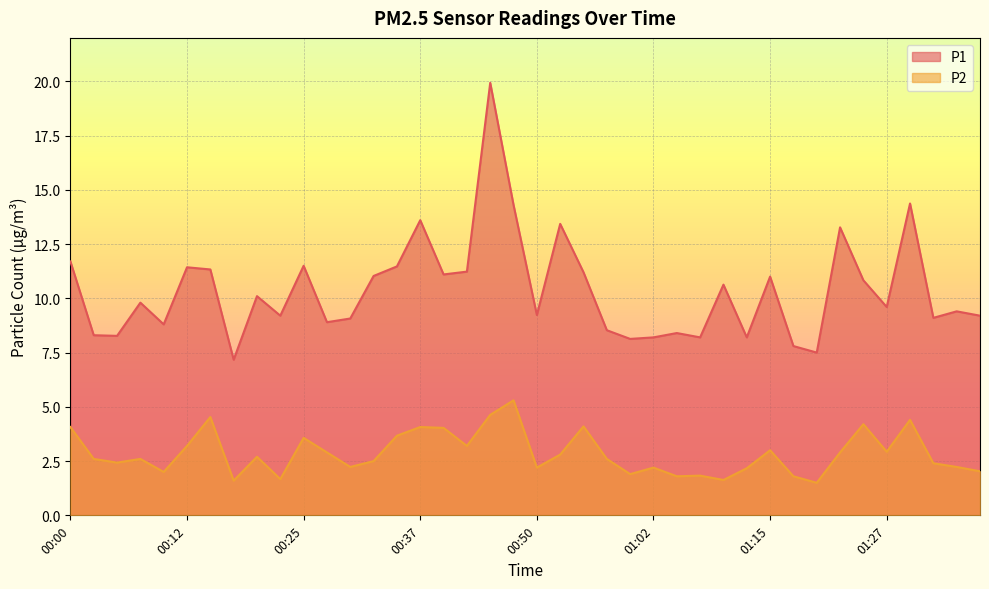

Which category has the lowest value across all series?

01:20